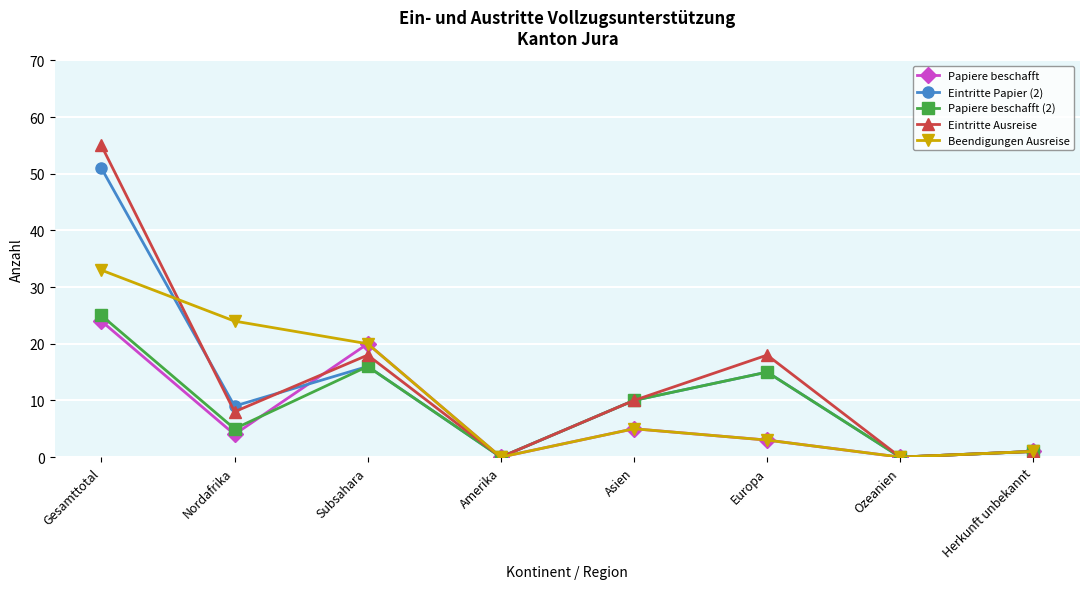

What is the average value of the Papiere beschafft (2) series?

9